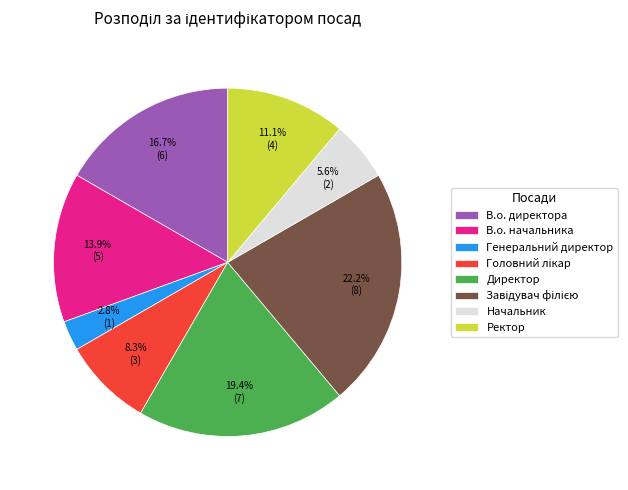

Is there a majority slice in this chart?

No